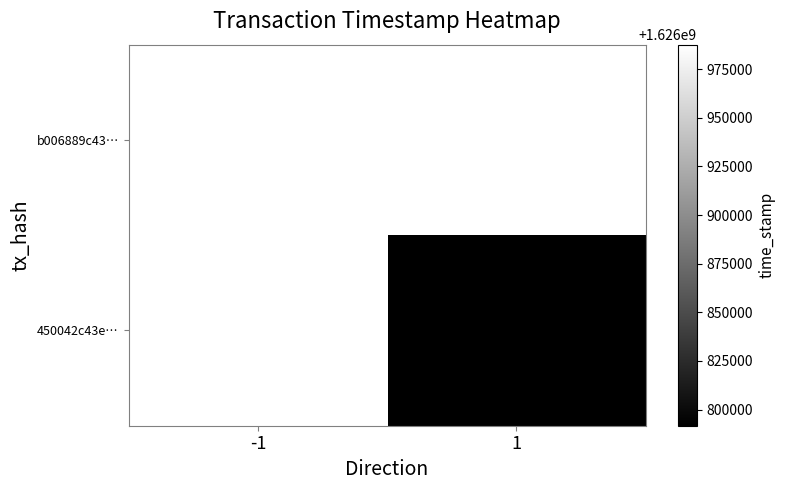

Which category has the lowest value in the b006889c43… series?

-1